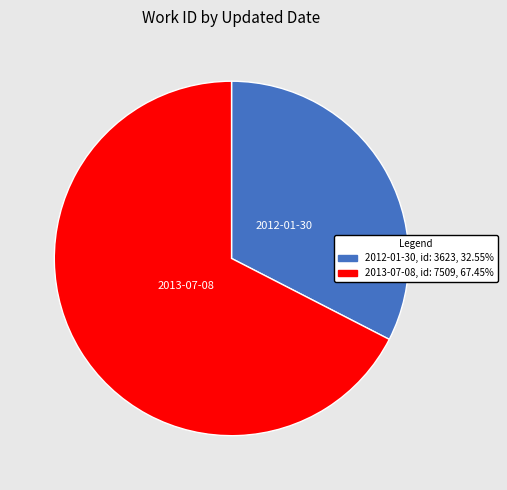

Count the number of slices in the pie.

2